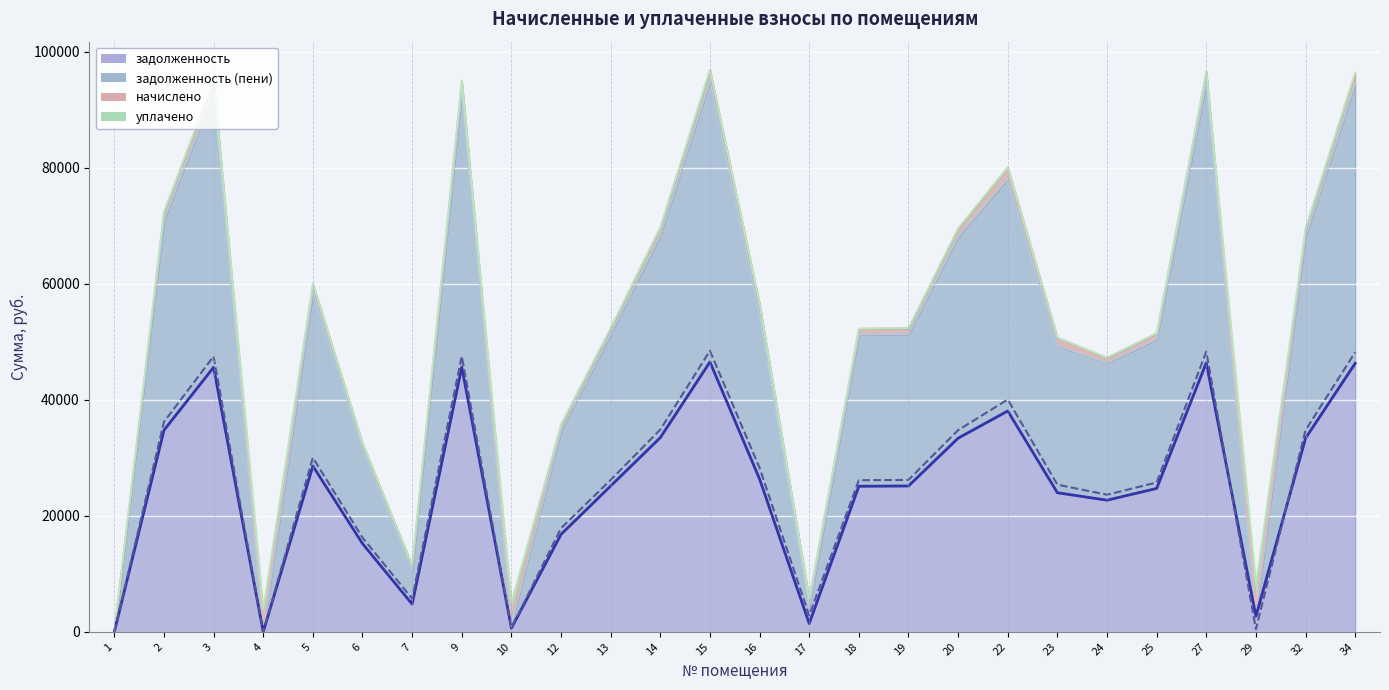

True or false: задолженность and задолженность (пени) intersect in this chart.

True